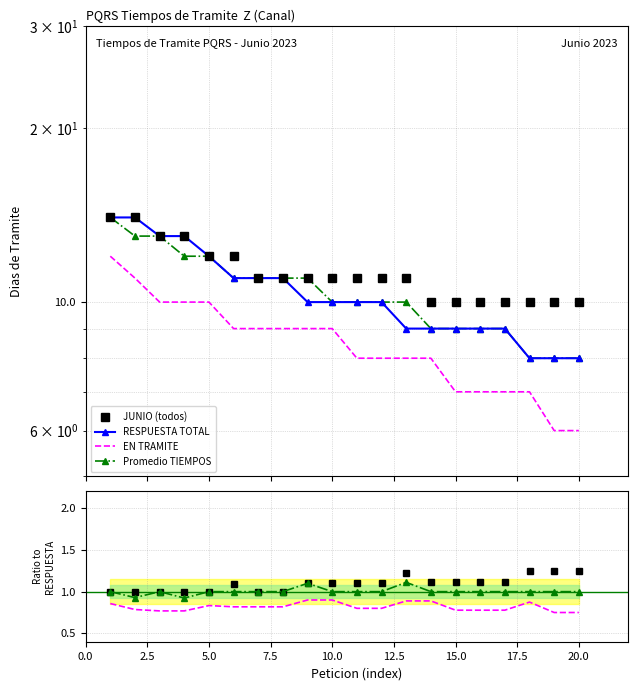

The value of EN TRAMITE at 10 is 0.5. True or false?

False